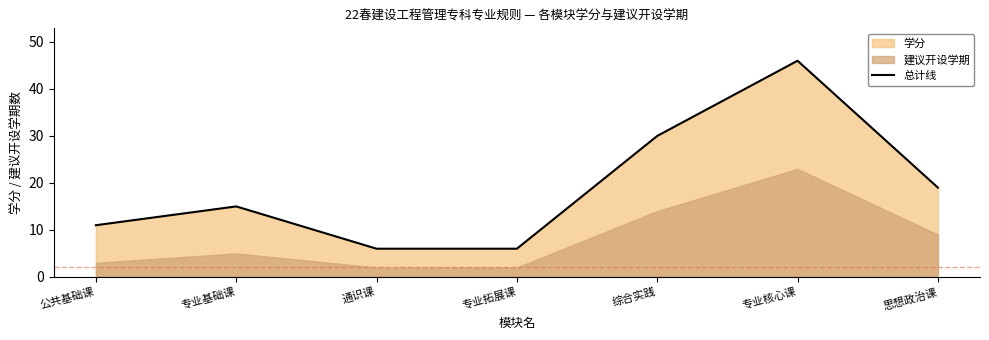

At which label does 总计线 reach its peak?

专业核心课